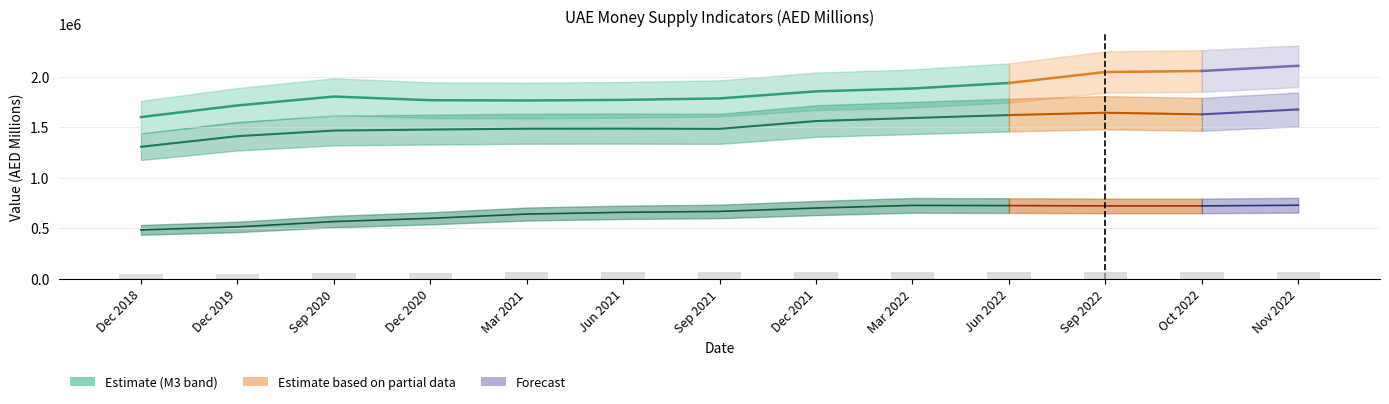

How many values in the Money Supply M1 series are below 659566?

5